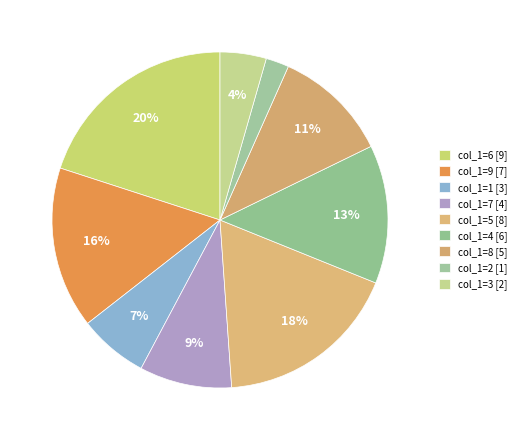

To the nearest percent, what is the average slice percentage?

11%